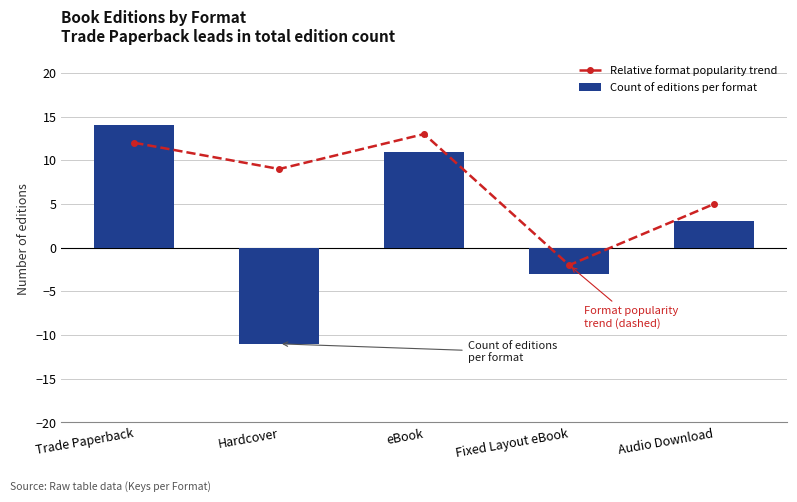

How many groups of bars are there?

5